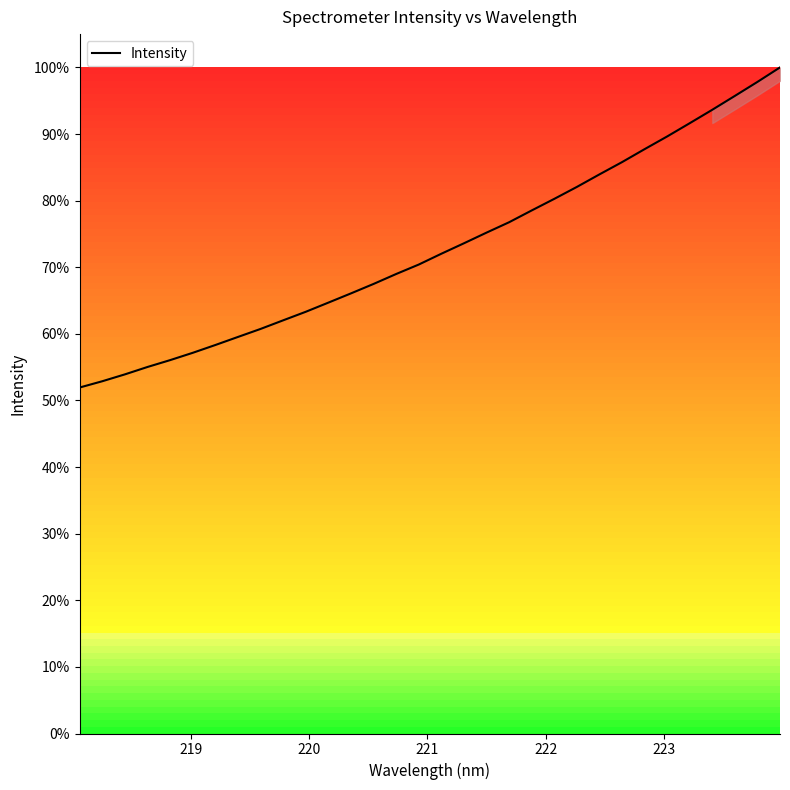

What is the maximum value shown in the chart?

100.0